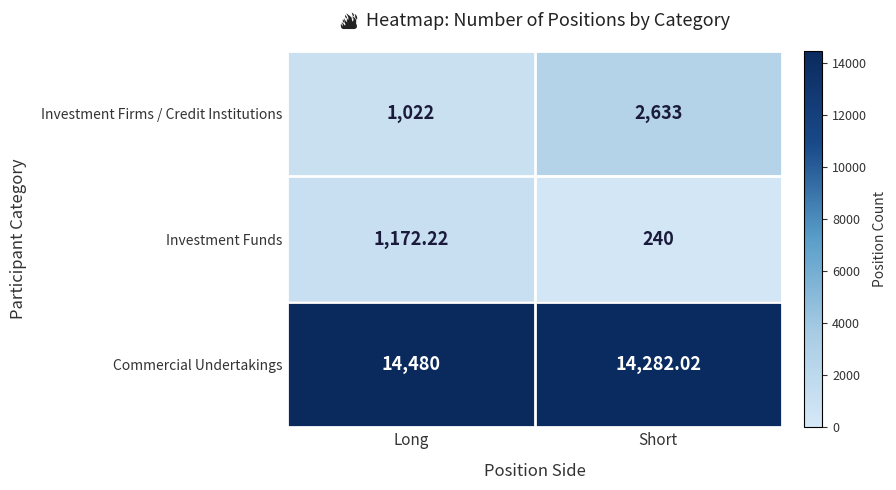

Where is Investment Firms / Credit Institutions nearest to the value 1827?

Long